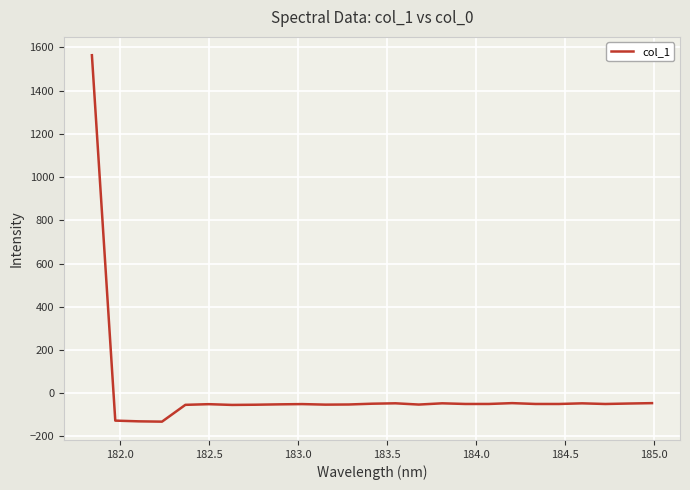

What is the difference between the maximum and second lowest values?

1693.4